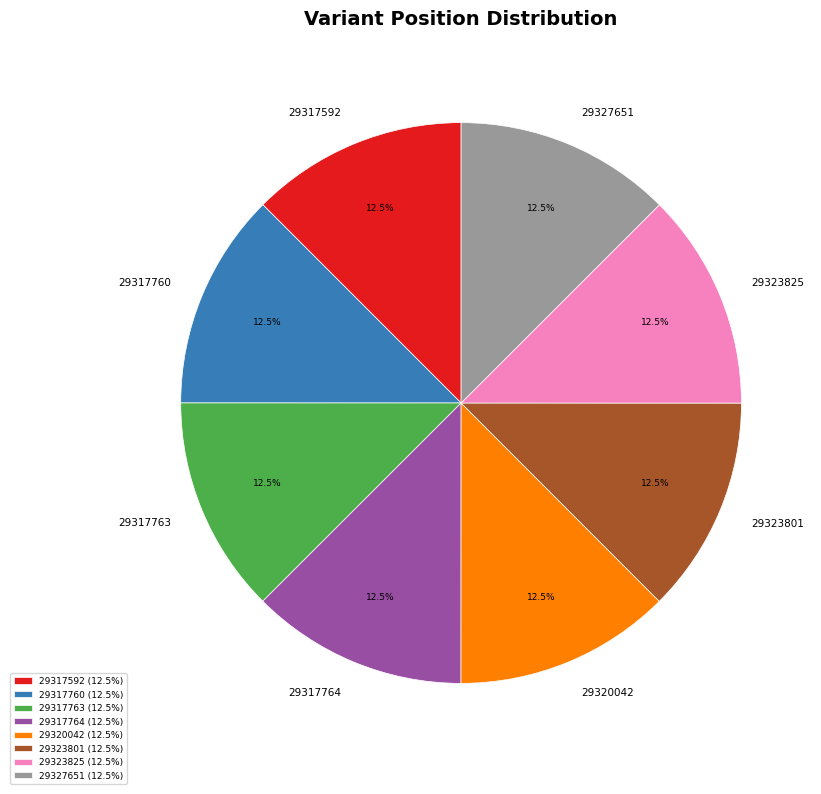

Approximately how many times larger is the value at 29320042 compared to 29323825?

1.0